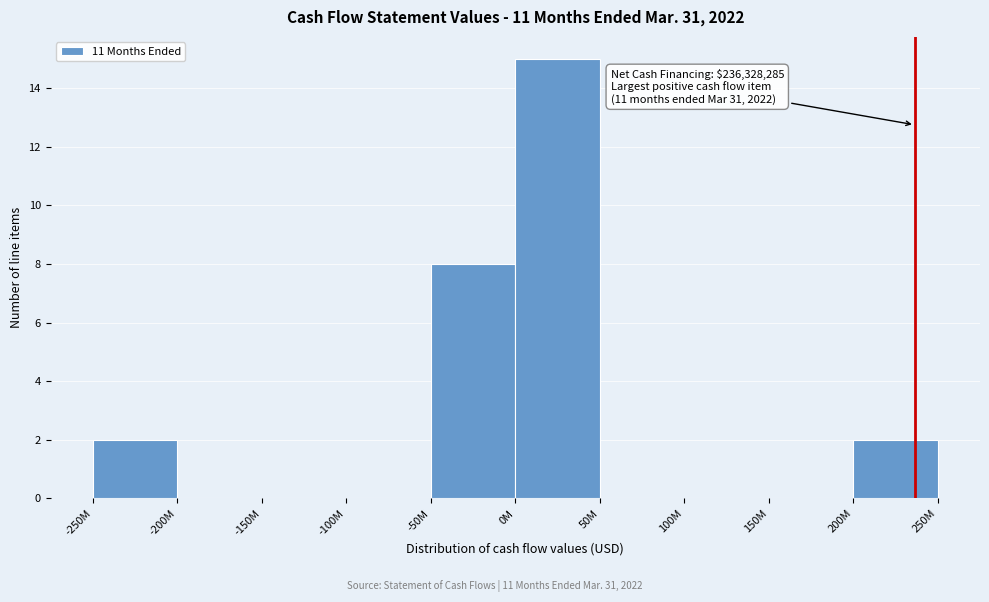

Reading left to right, list all the values displayed in this chart.

-250M=2	-200M=0	-150M=0	-100M=0	-50M=8	0M=15	50M=0	100M=0	150M=0	200M=2